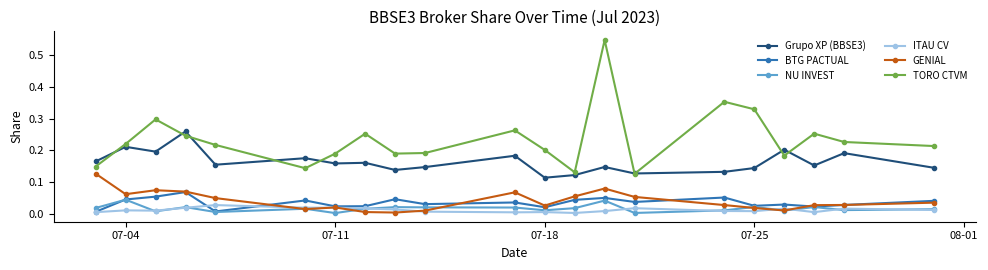

True or false: Grupo XP (BBSE3) and NU INVEST intersect in this chart.

False